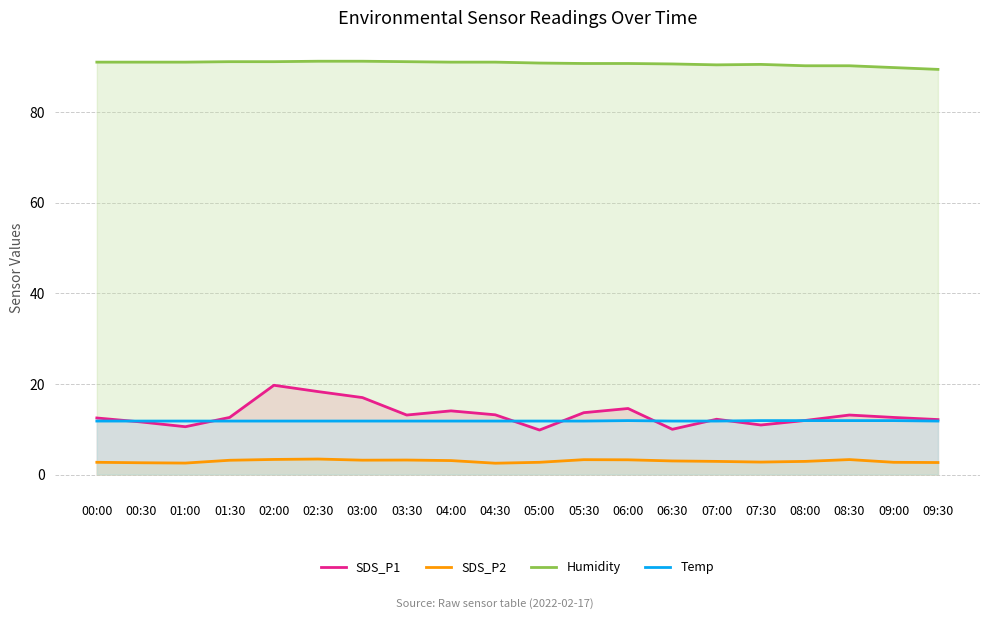

What are all the series names shown in the legend?

SDS_P1, SDS_P2, Humidity, Temp